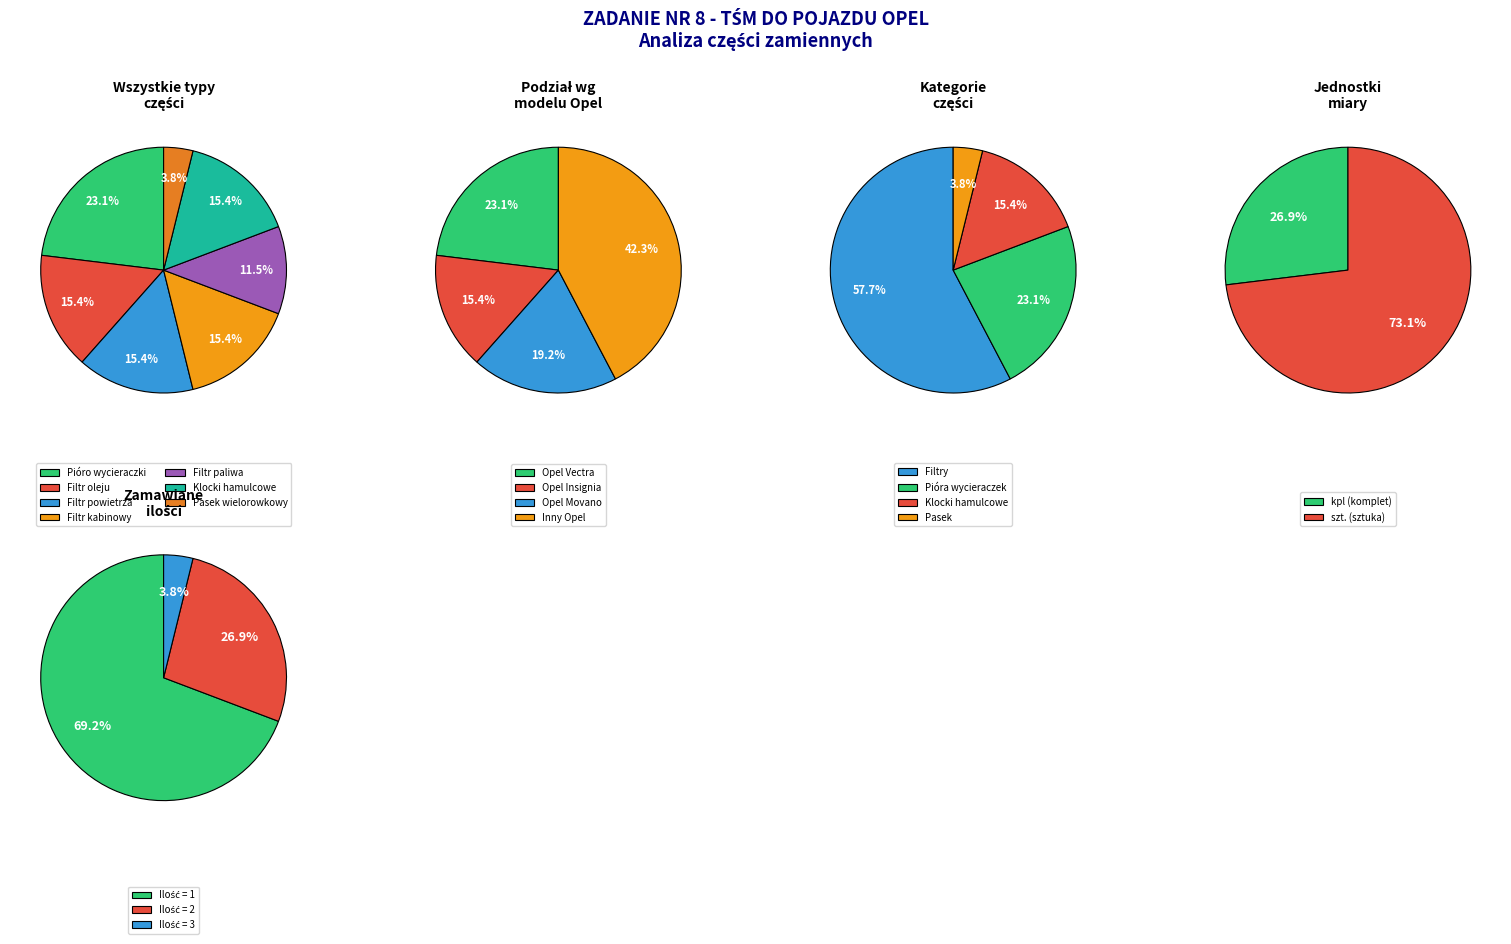

Which has a higher value, Filtr paliwa or Filtr powietrza?

Filtr powietrza